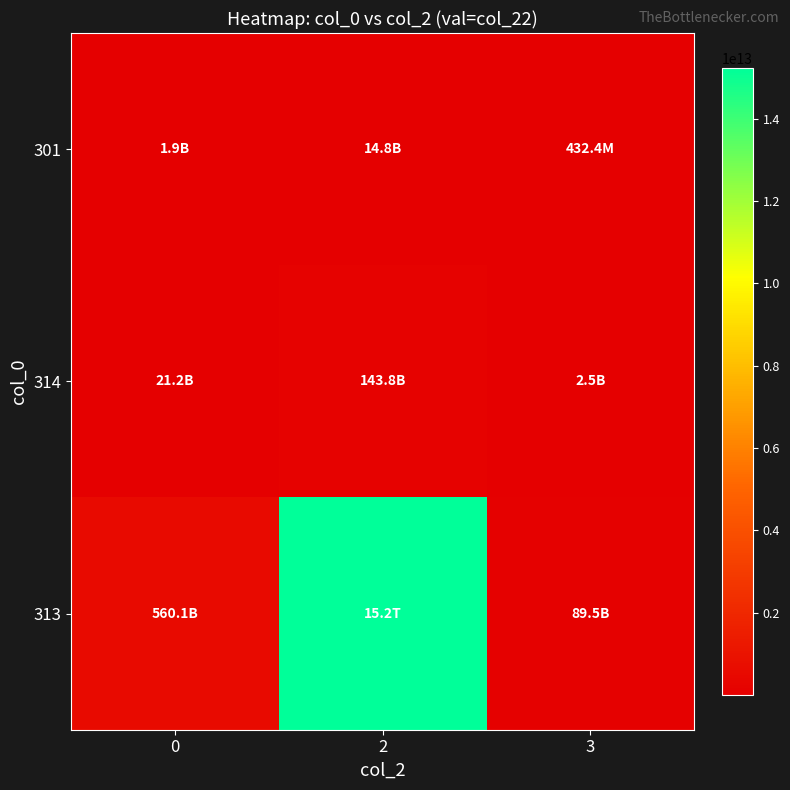

How many series are shown in this chart?

3